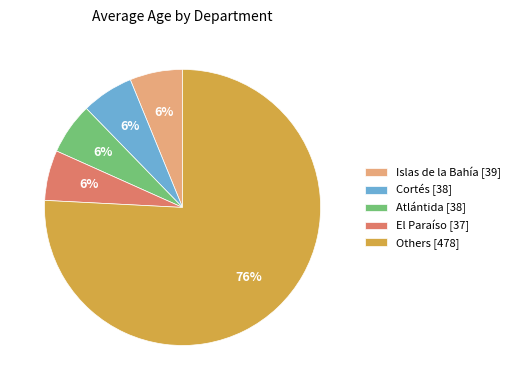

To the nearest percent, what is the average slice percentage?

20%